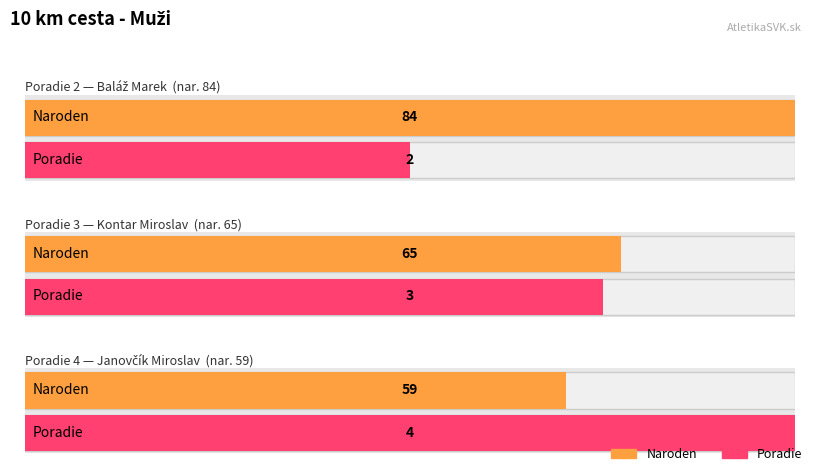

How many data points in Poradie are above 3?

1